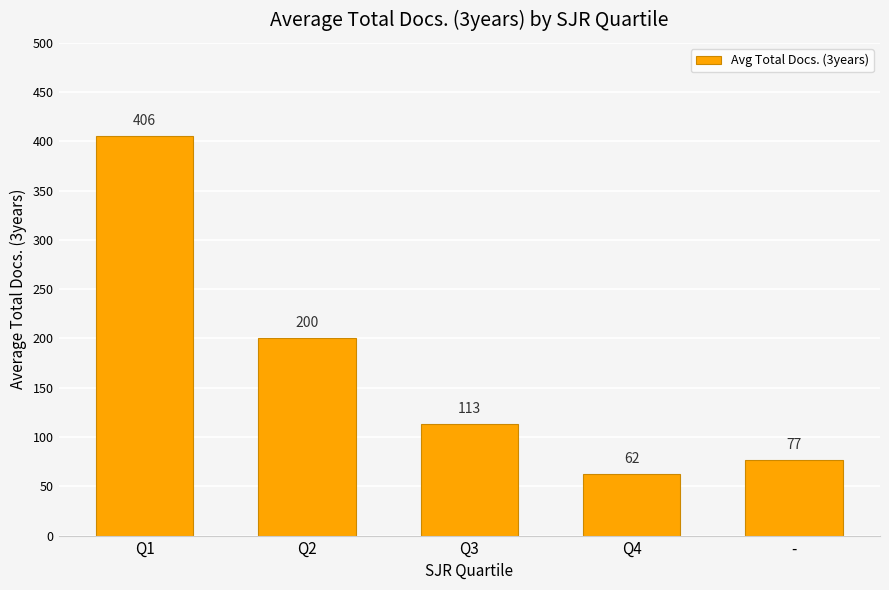

What is the change in value from Q3 to Q4?

-50.7